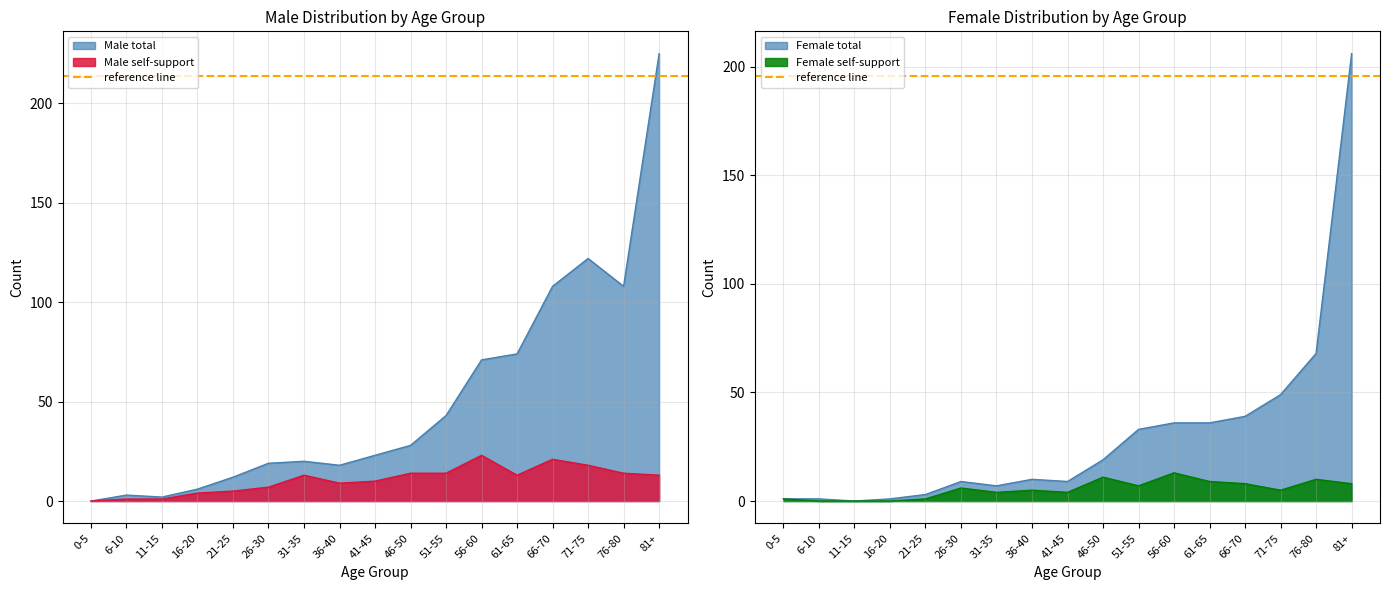

Which series has the largest total across all categories?

Male total